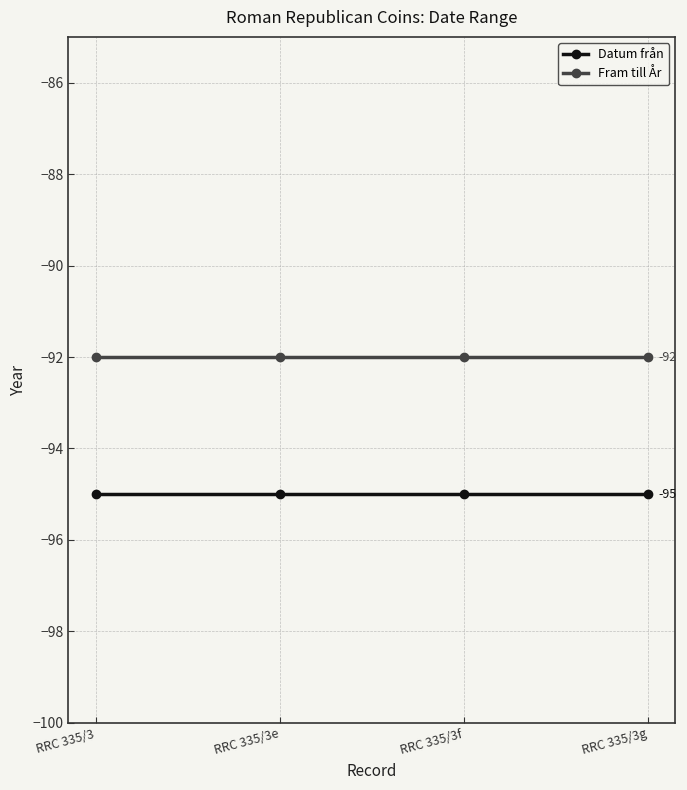

True or false: Fram till År has a value of -92 at RRC 335/3f.

True